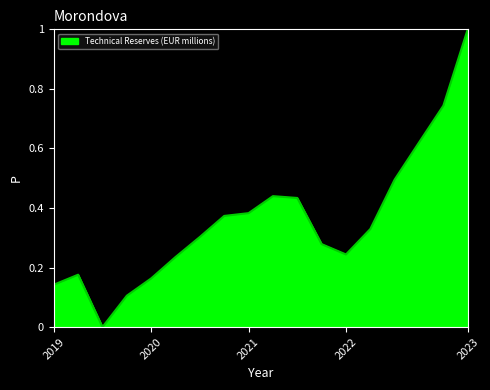

What is the difference between the maximum and minimum values?

1.0